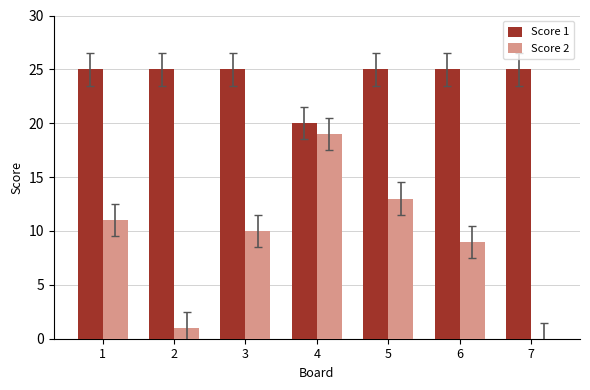

The value of Score 2 at 6 is 9. True or false?

True